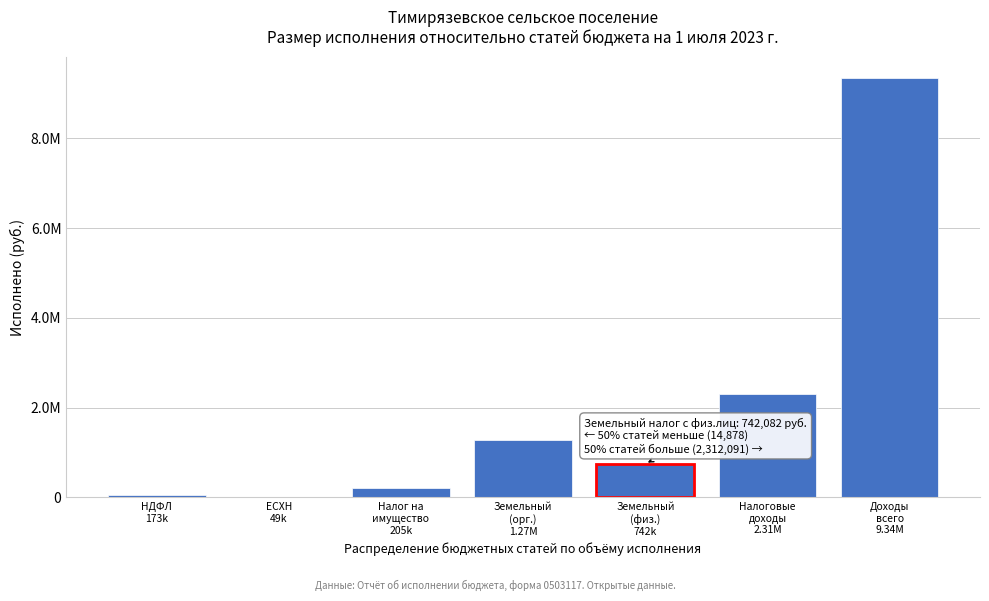

Are the bars horizontal?

No